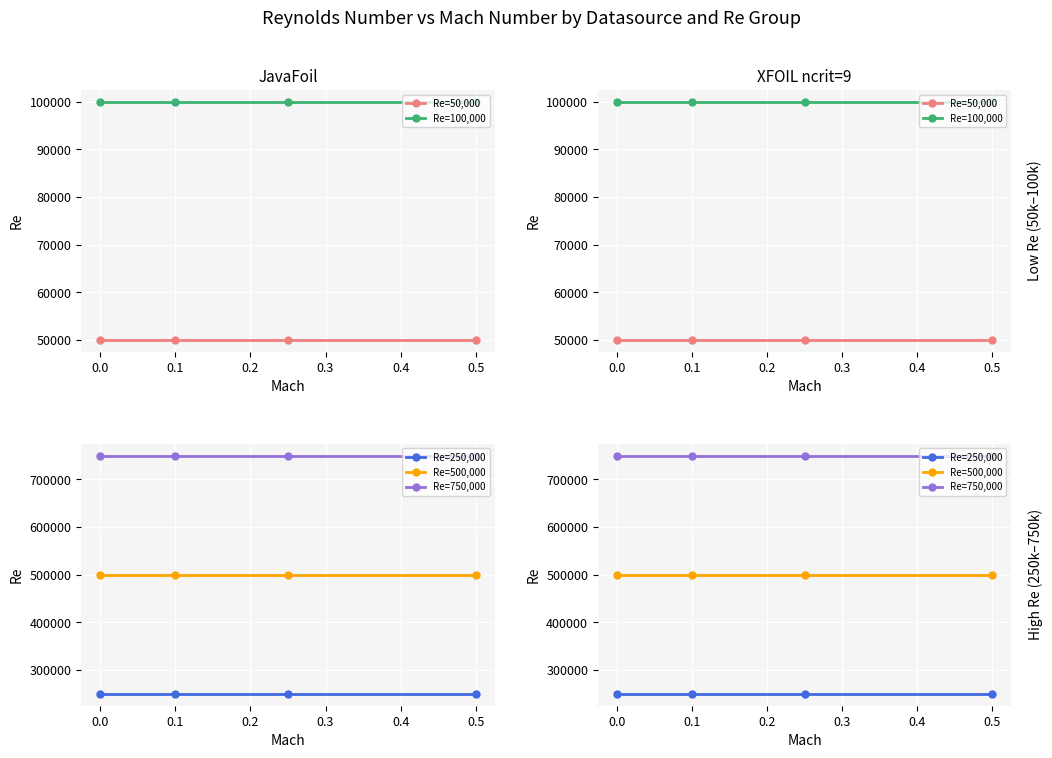

Is it true that Re=500,000 equals 500000 at 0.0?

True